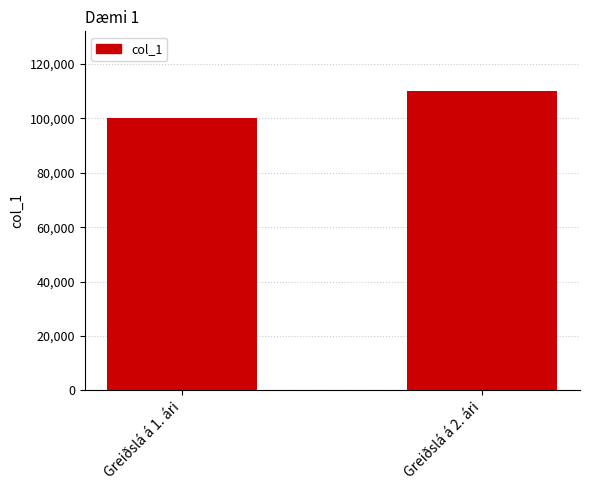

Read the value at Greiðslá á 2. ári, to the nearest 10.

110000